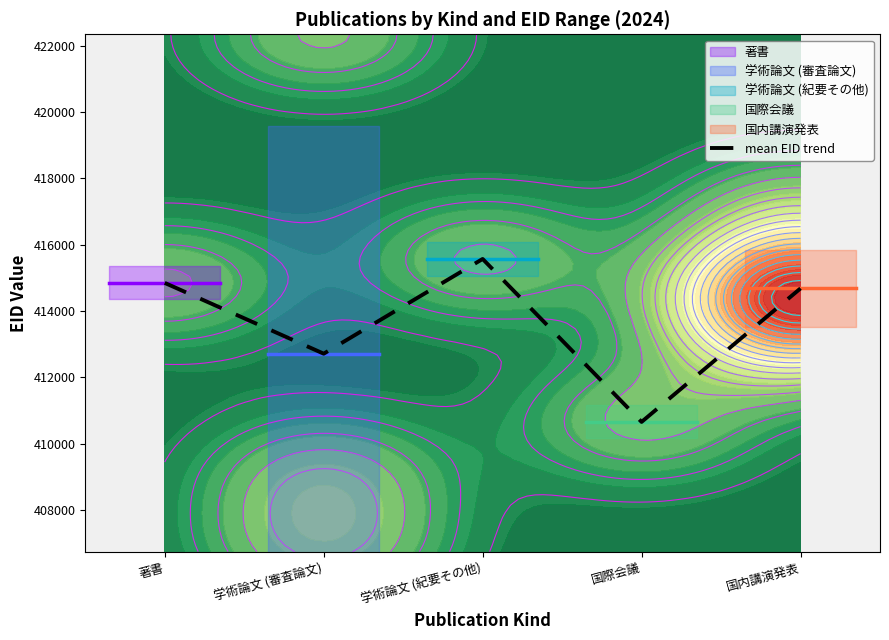

Count the number of values greater than 414680.

3